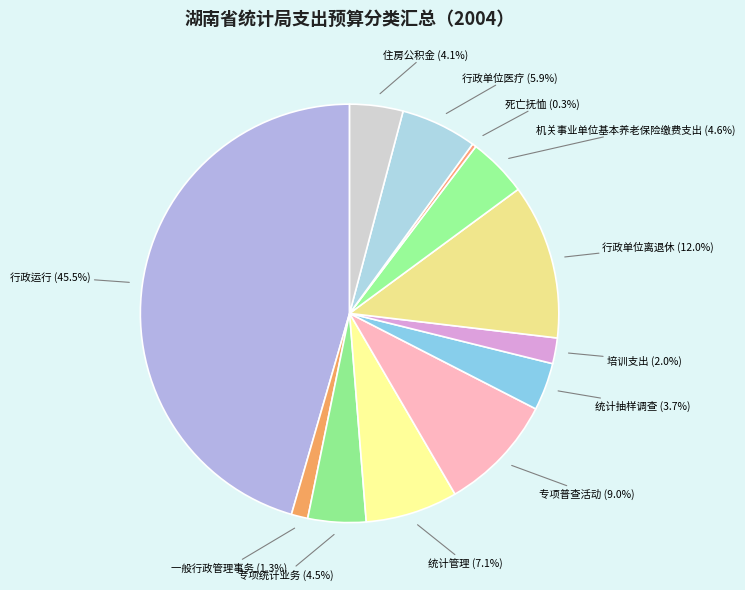

What is the ratio of the value at 机关事业单位基本养老保险缴费支出 to the value at 专项普查活动?

0.5